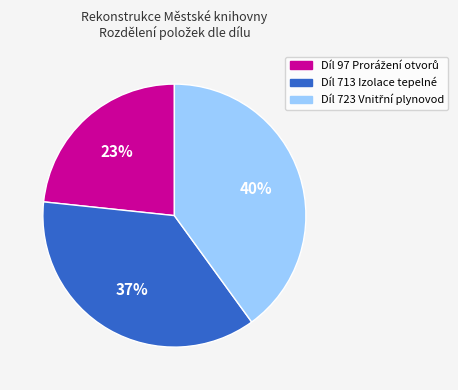

Is there a majority slice in this chart?

No